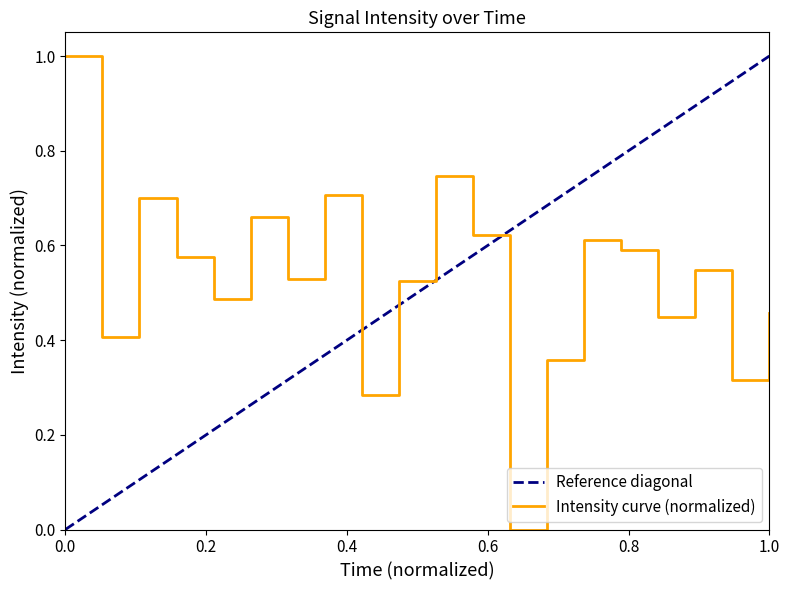

How many positive values are there?

19